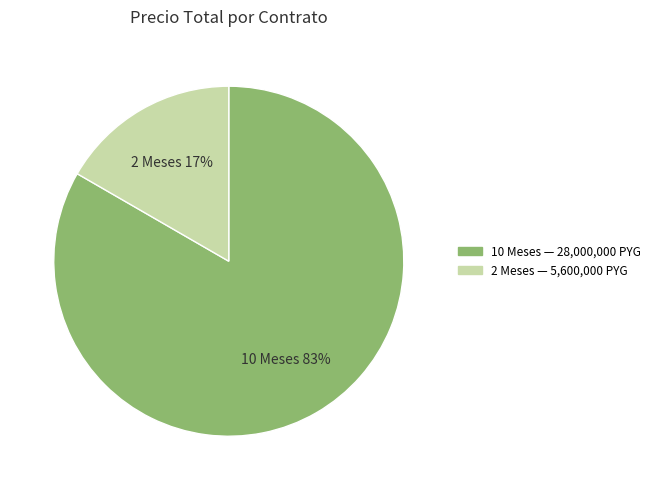

Which category has the smallest portion of the pie?

2 Meses